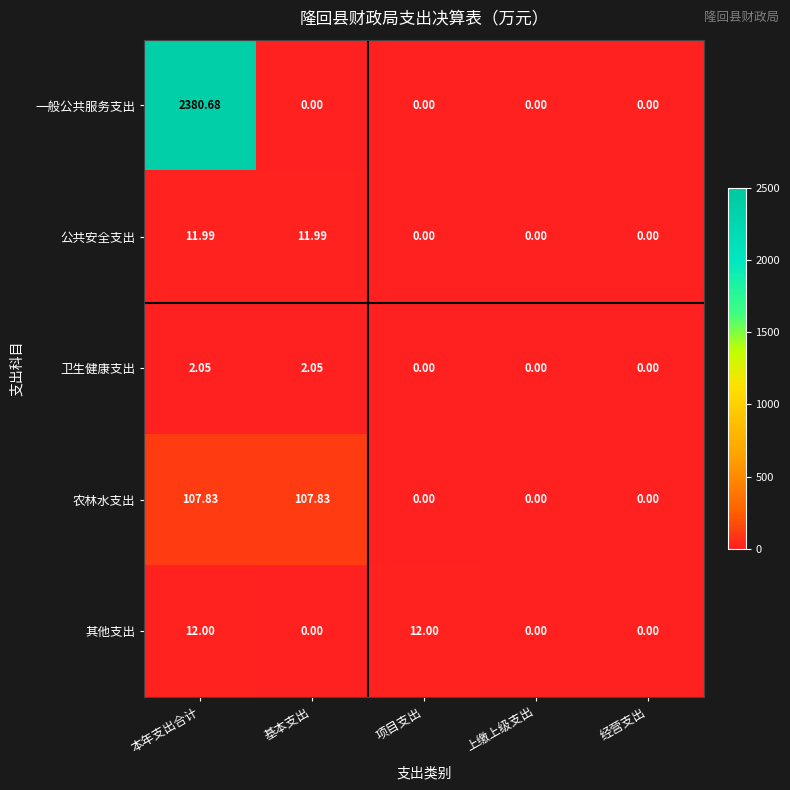

At 本年支出合计, list the series in order from smallest to largest.

卫生健康支出, 公共安全支出, 其他支出, 农林水支出, 一般公共服务支出